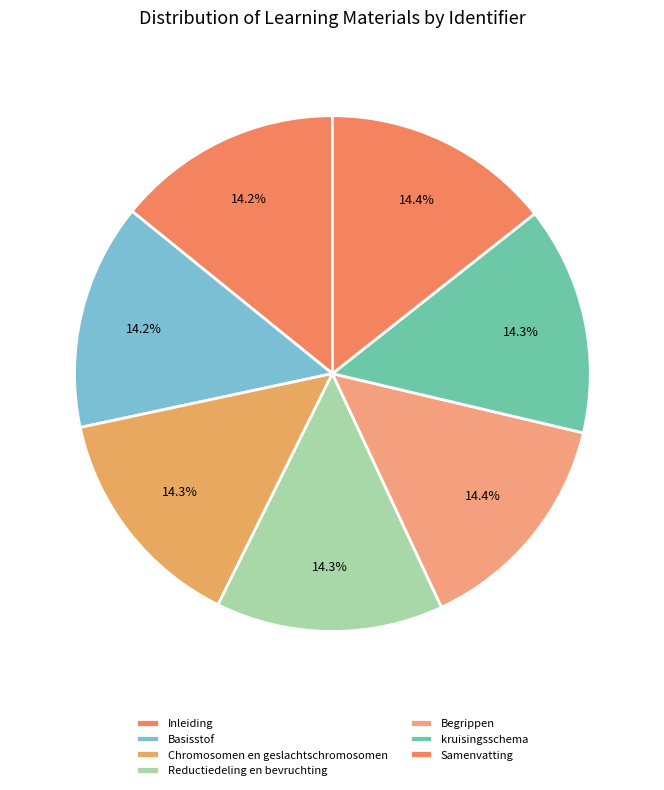

Is it true that Basisstof is 1% of the pie?

False